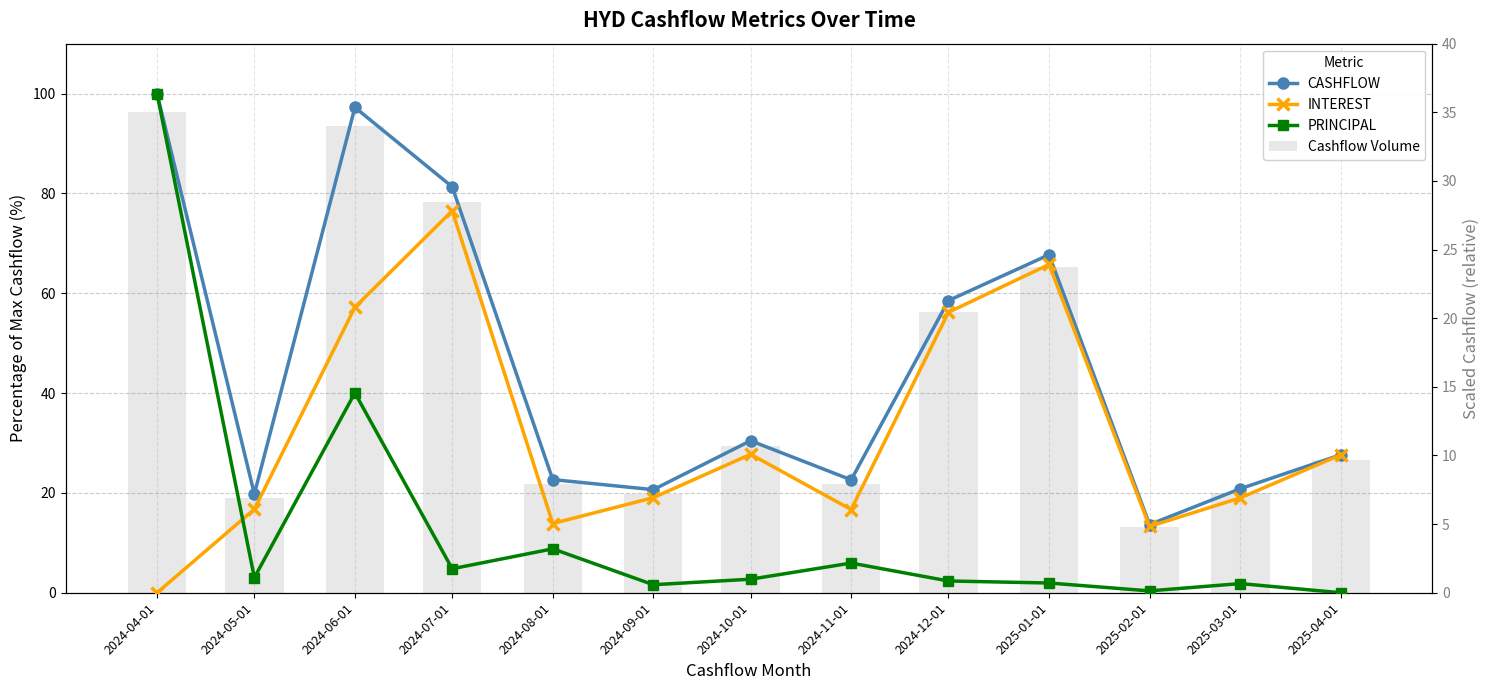

How many data points in PRINCIPAL are less than 2?

5